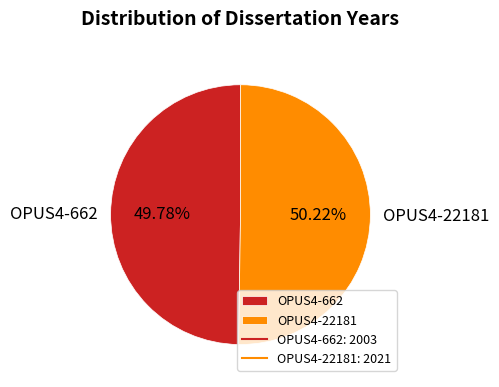

Does any single category account for the majority?

Yes